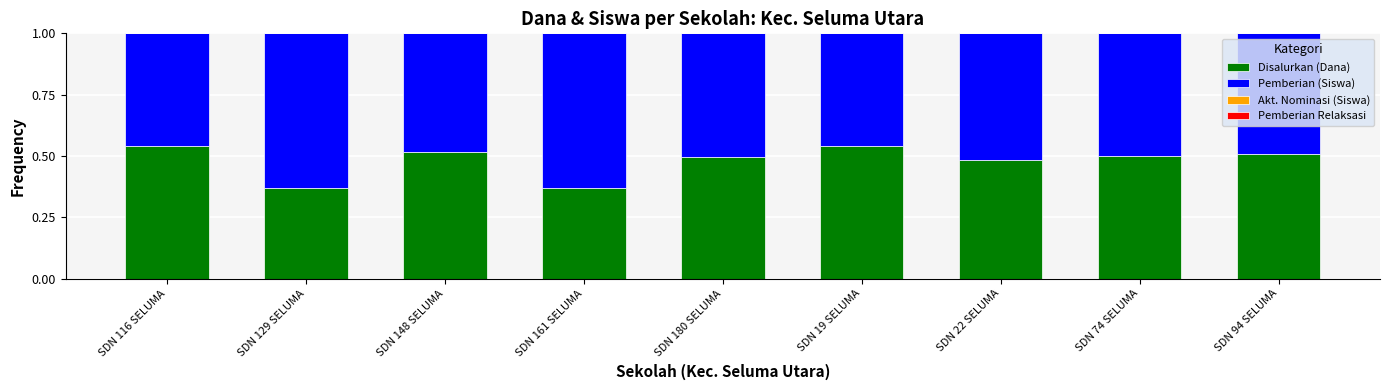

What is the total value across all series at SDN 180 SELUMA?

1.0